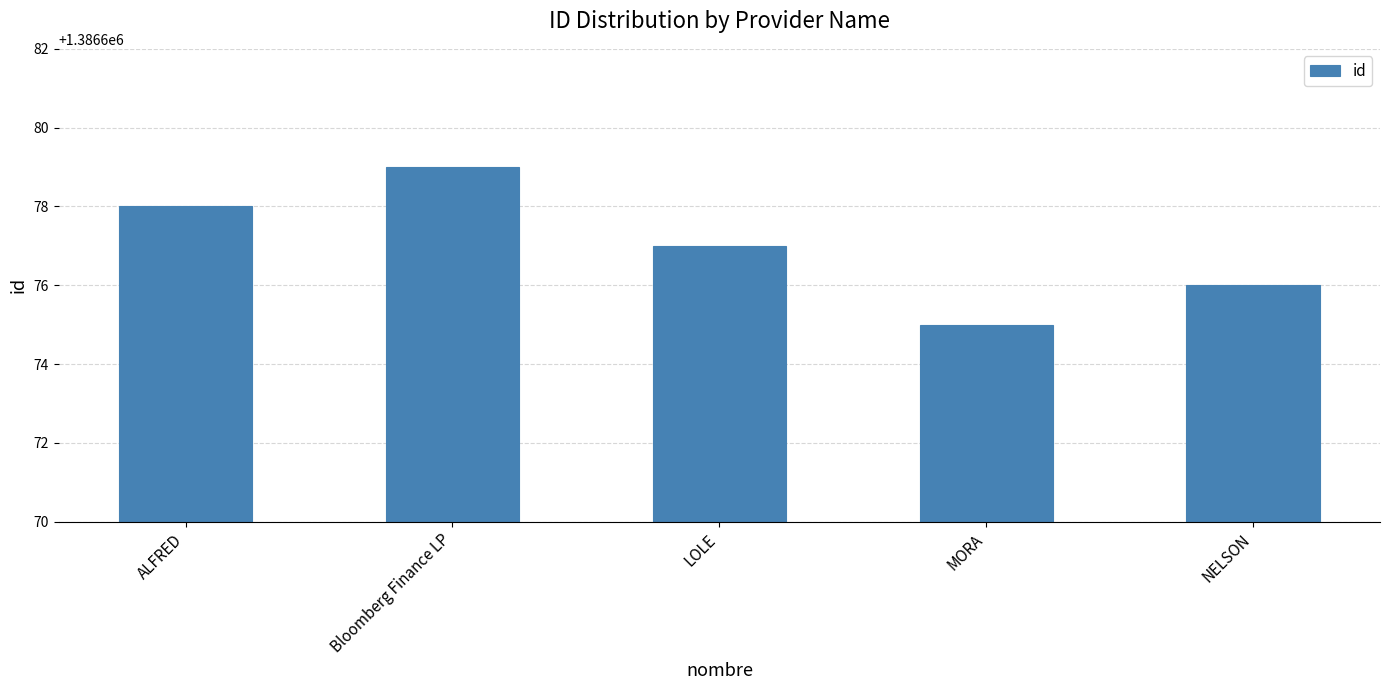

Which has a higher value, NELSON or Bloomberg Finance LP?

Bloomberg Finance LP